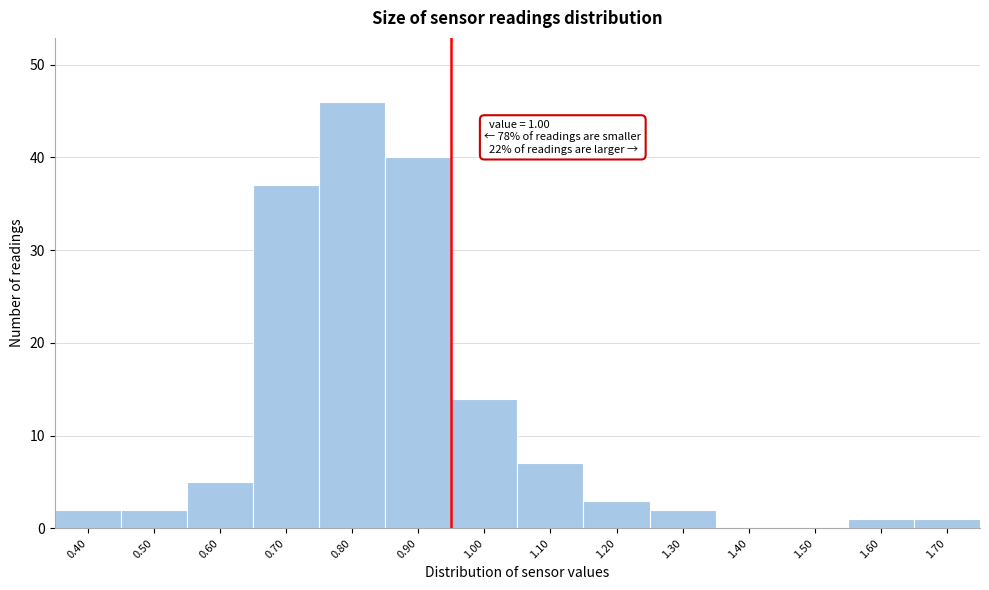

Reading left to right, extract all data points from this chart.

0.40=2	0.50=2	0.60=5	0.70=37	0.80=46	0.90=40	1.00=14	1.10=7	1.20=3	1.30=2	1.40=0	1.50=0	1.60=1	1.70=1